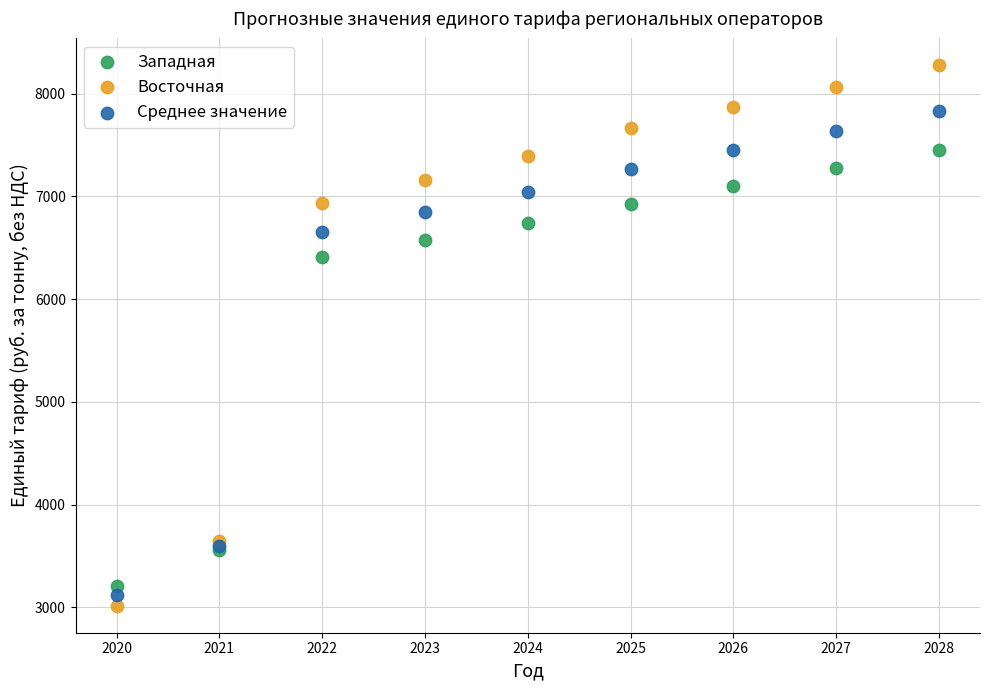

Which series has the widest spread of Y values?

Восточная